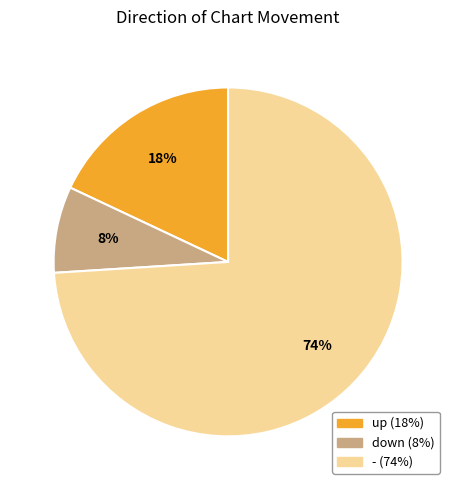

Which slice is the smallest?

down